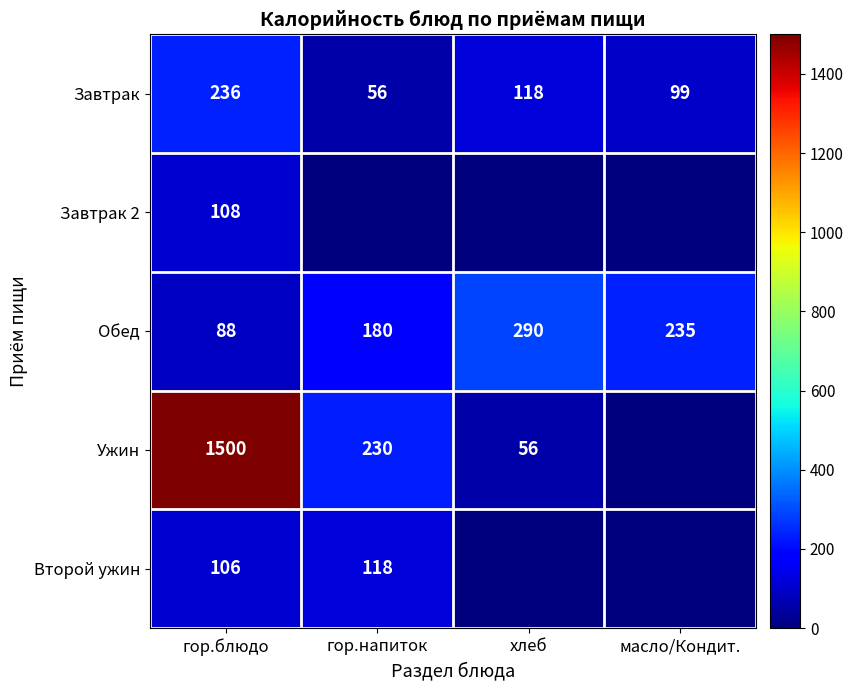

Rank the categories by Обед value from highest to lowest.

хлеб, масло/Кондит., гор.напиток, гор.блюдо